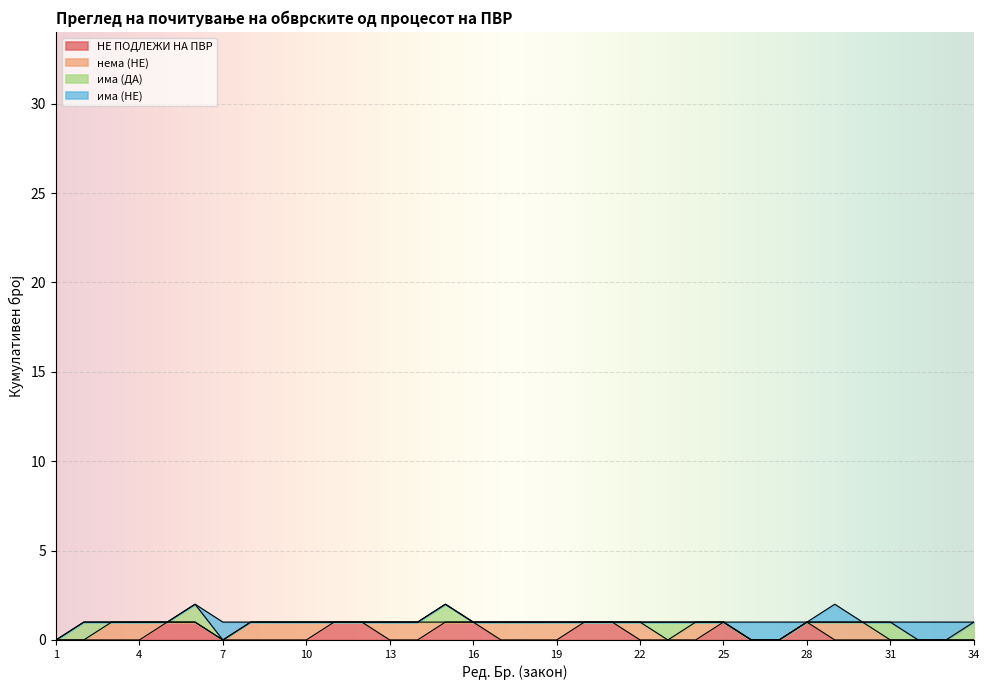

Rank the series by their maximum value, from lowest to highest.

НЕ ПОДЛЕЖИ НА ПВР, нема (НЕ), има (ДА), има (НЕ)